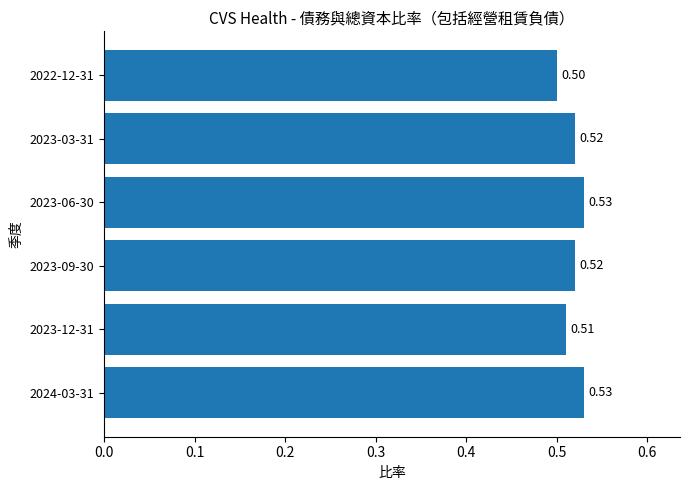

What is the sum of all values?

3.1